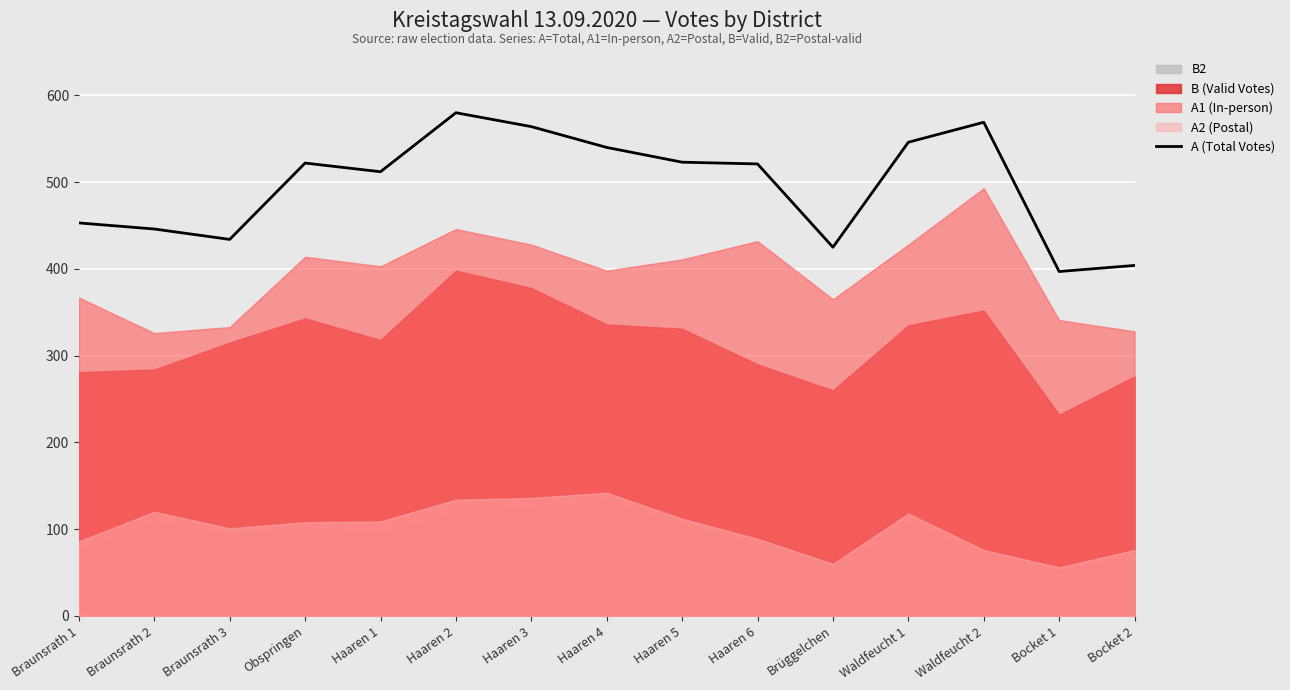

Where is the first local minimum?

Braunsrath 3